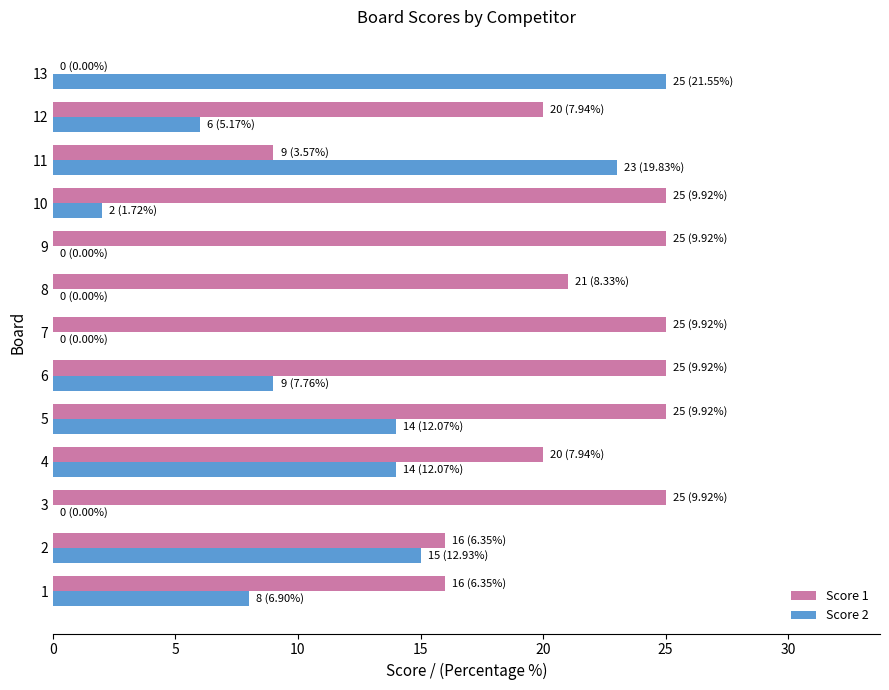

What is the maximum value for Score 1?

25